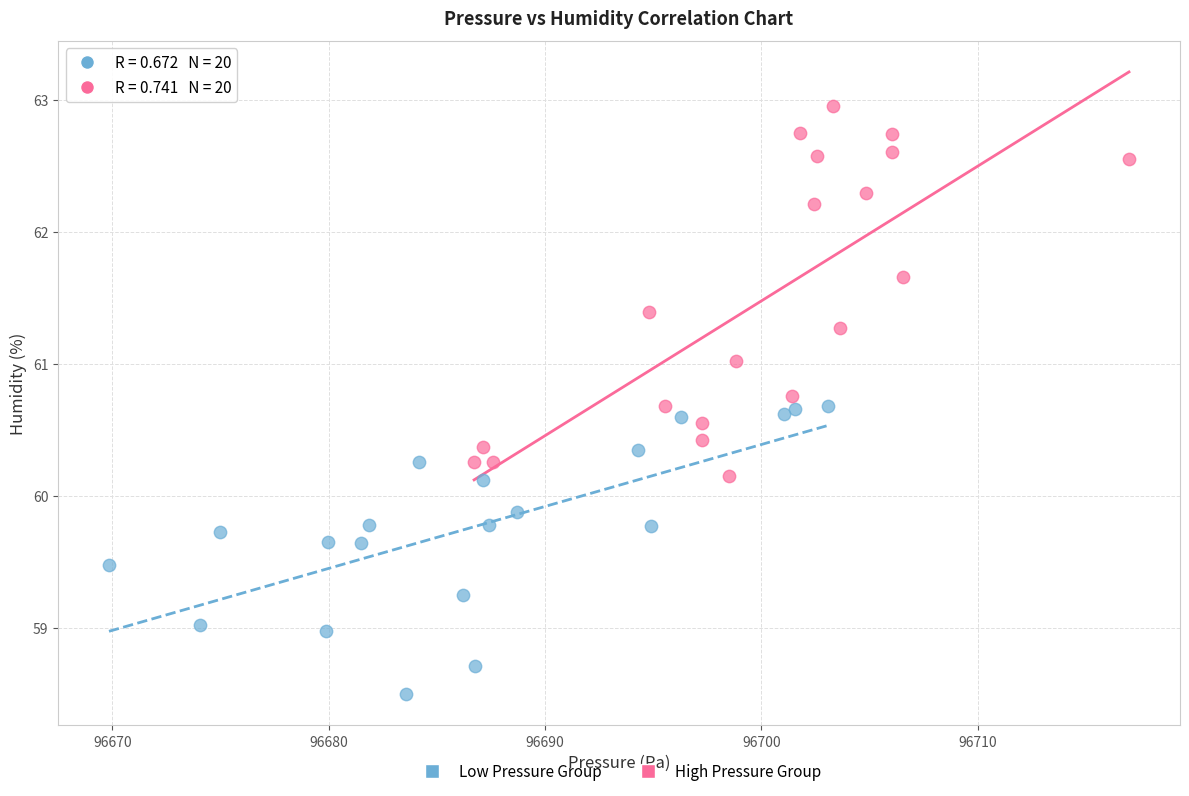

Which series has the largest Y range (max minus min)?

High Pressure Group